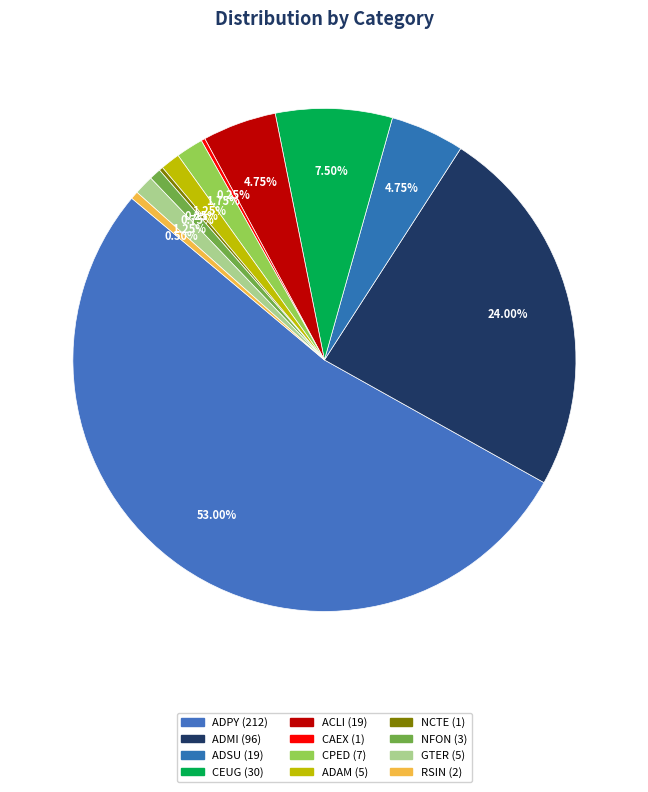

Which category accounts for the majority?

ADPY